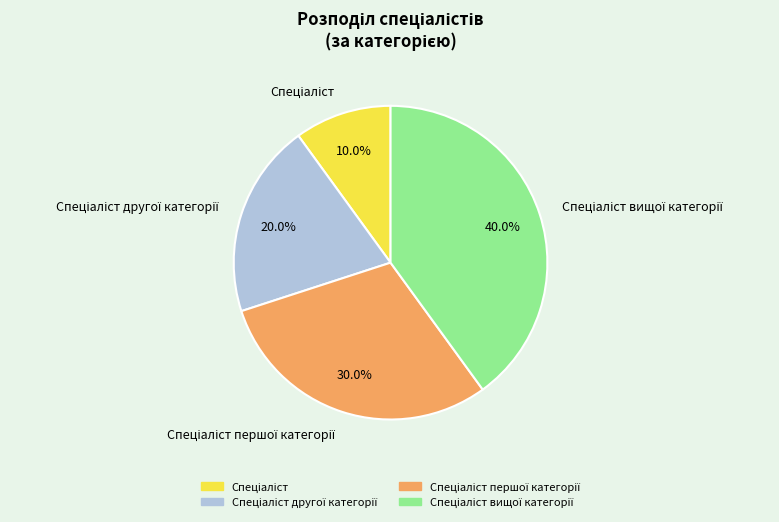

Is there a majority slice in this chart?

No